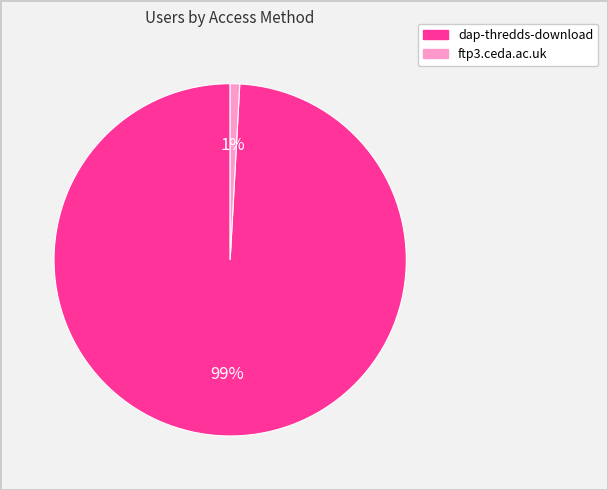

Is the sum of dap-thredds-download and ftp3.ceda.ac.uk greater than half?

Yes